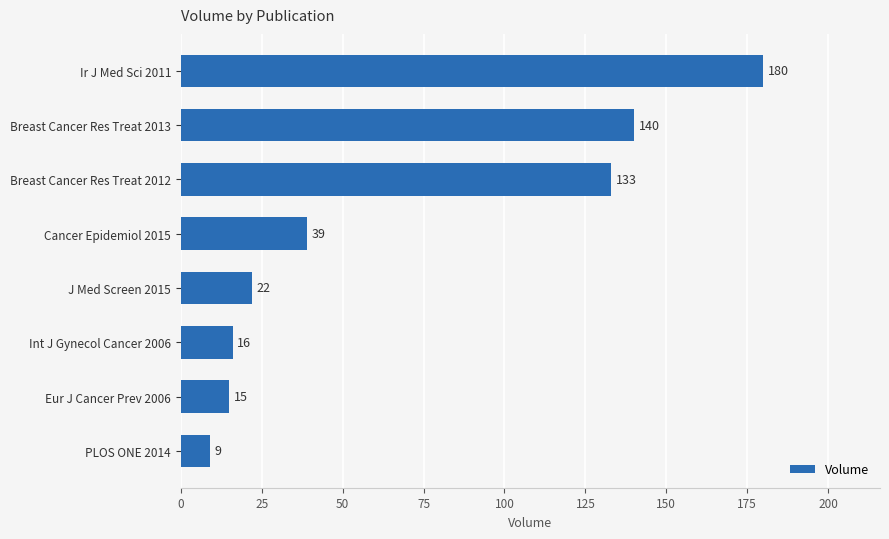

Count the number of categories in the chart.

8